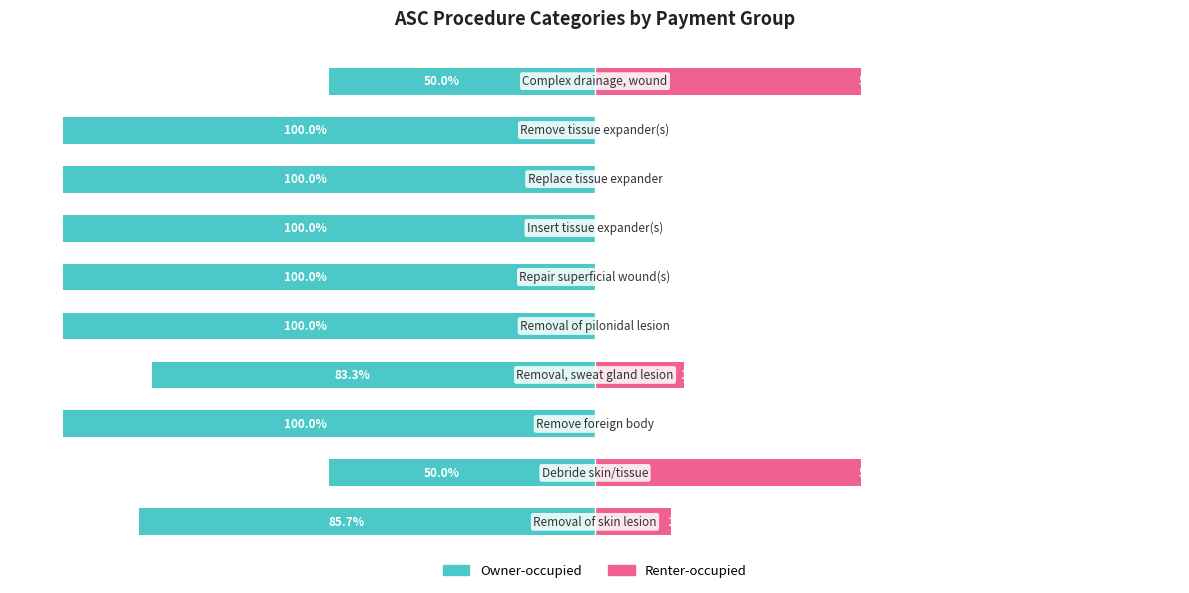

Reading left to right, list all the values displayed in this chart.

Owner-occupied: -85.7	-50.0	-100.0	-83.3	-100.0	-100.0	-100.0	-100.0	-100.0	-50.0
Renter-occupied: 14.3	50.0	0.0	16.7	0.0	0.0	0.0	0.0	0.0	50.0